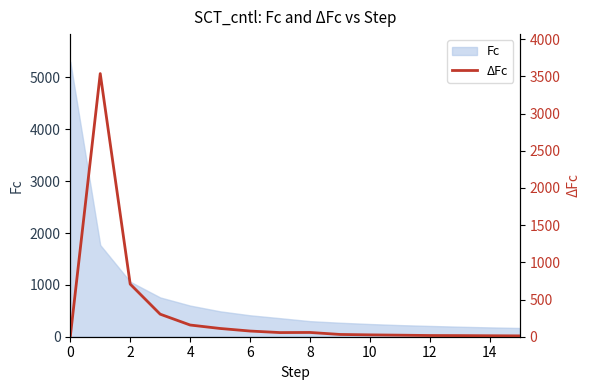

How many lines are shown in the chart?

1